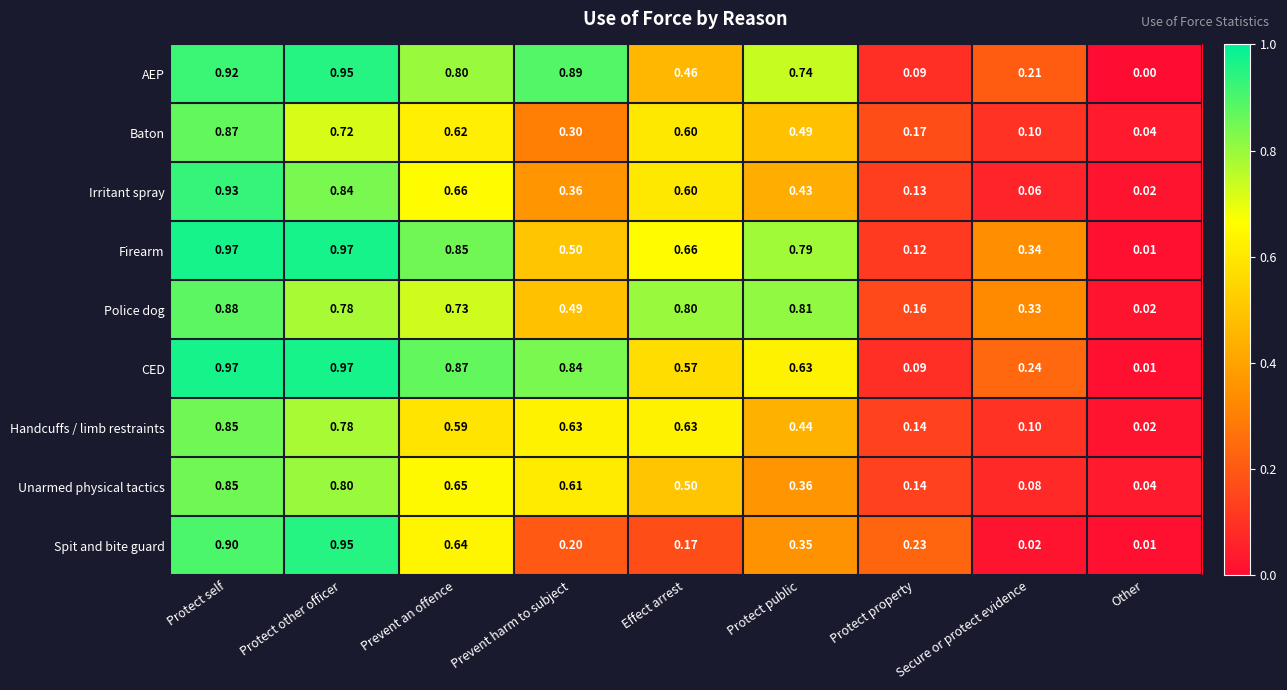

Rank the categories by Spit and bite guard value from highest to lowest.

Protect other officer, Protect self, Prevent an offence, Protect public, Protect property, Prevent harm to subject, Effect arrest, Secure or protect evidence, Other